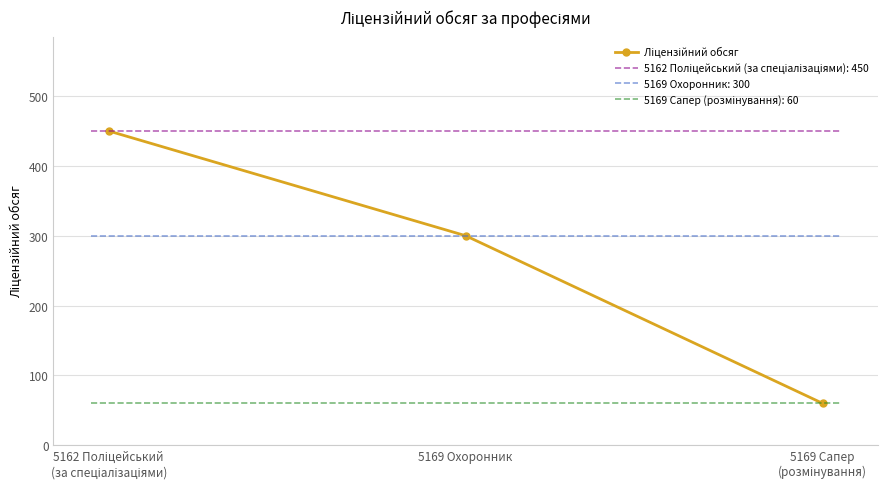

How many values are below 300?

1